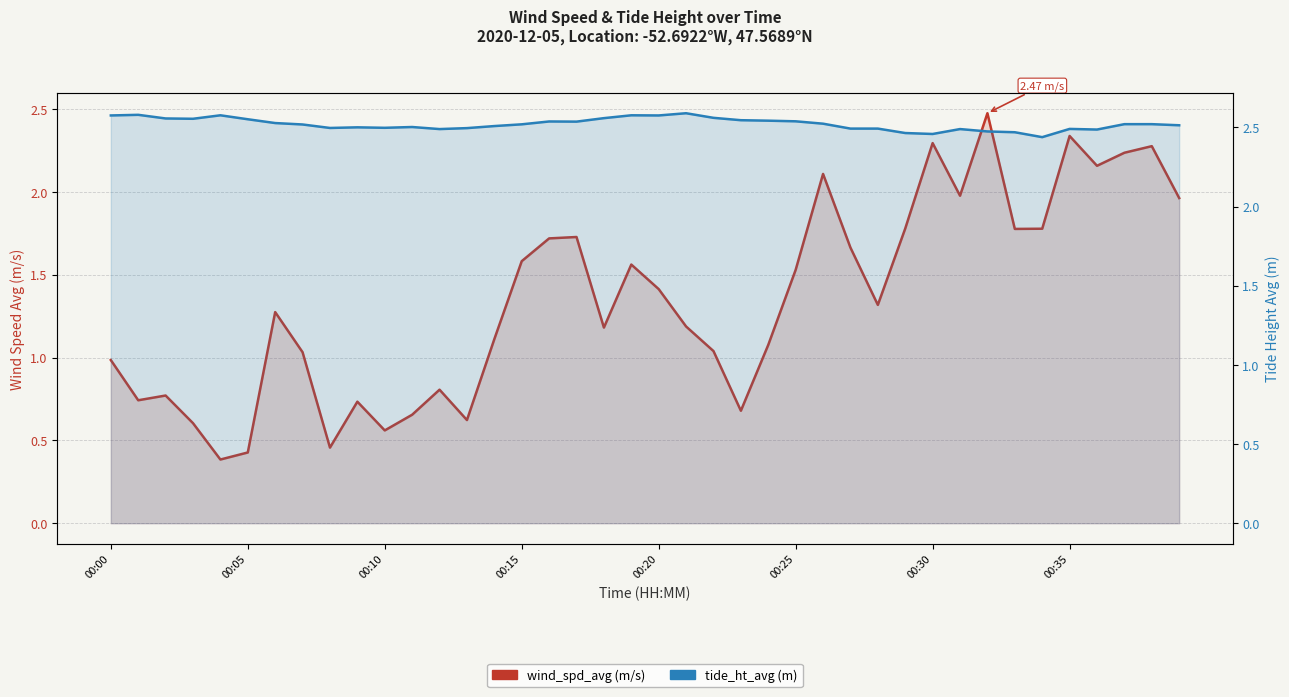

The value of tide_ht_avg at 00:30 is 1.0. True or false?

False